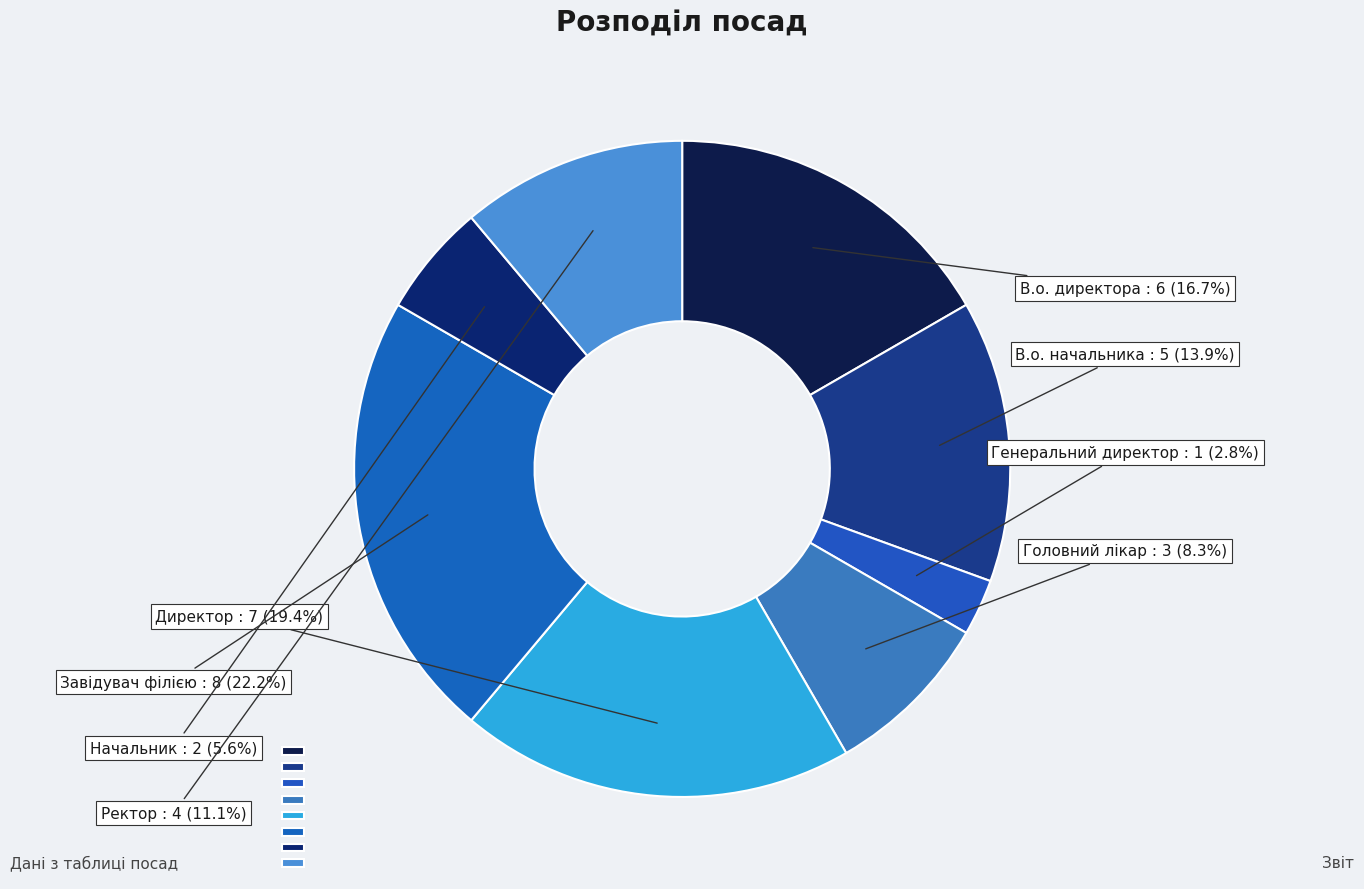

Does В.о. начальника represent more than half of the total?

No